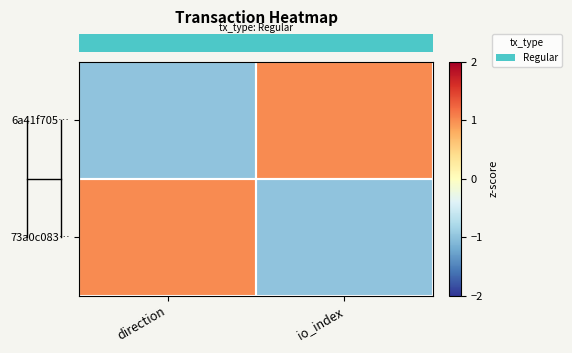

At which category is the sum across all series the highest?

direction